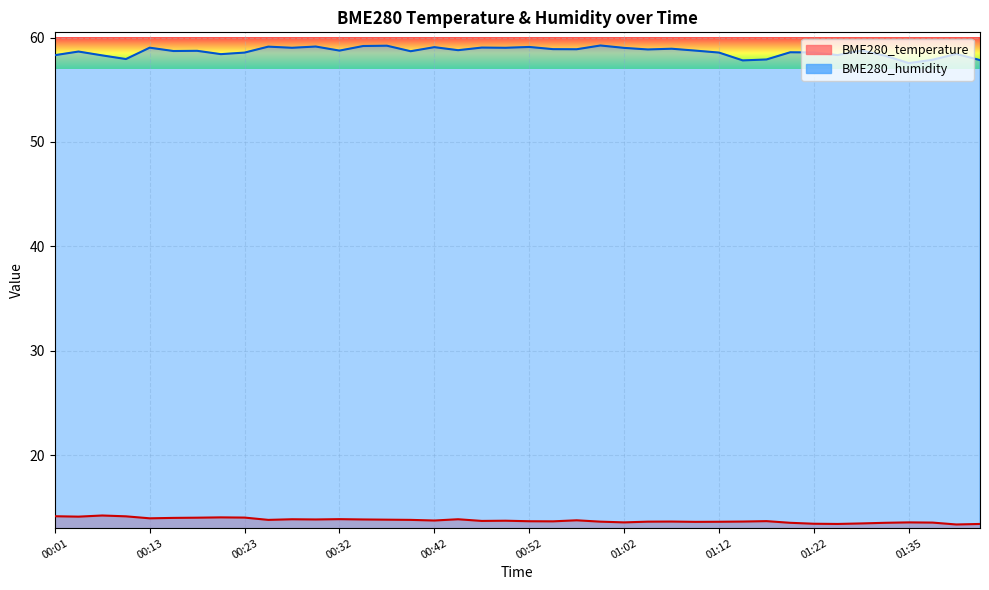

At which label does BME280_humidity reach its minimum?

01:35